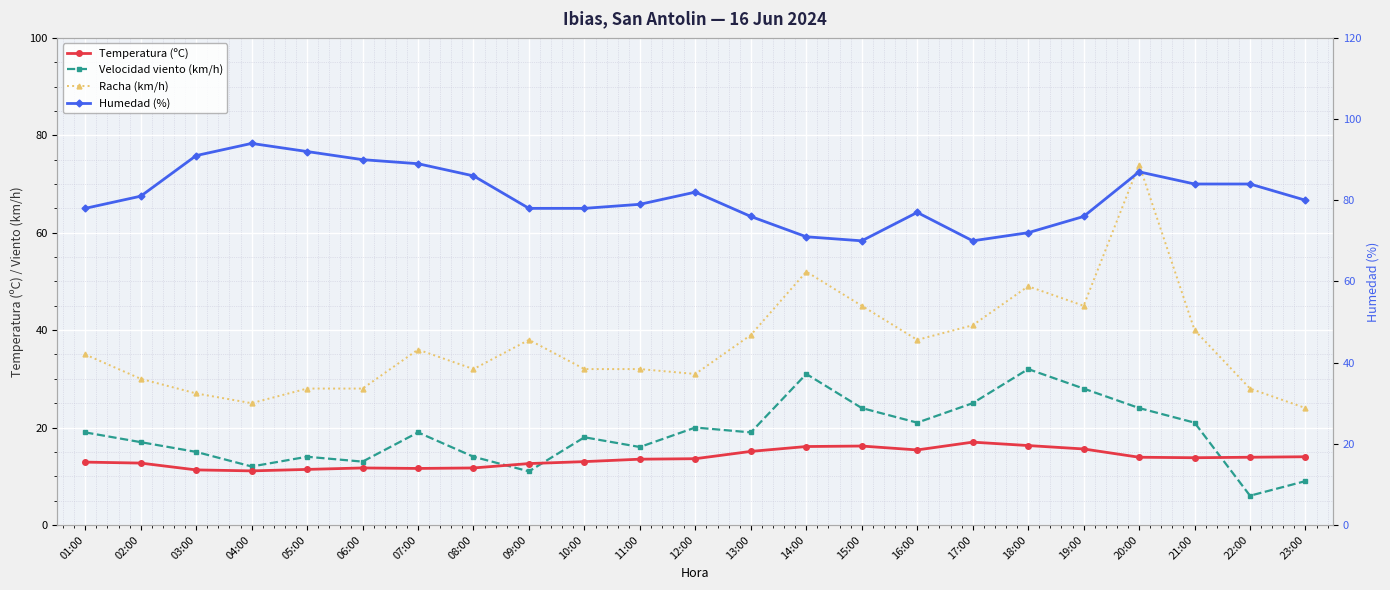

True or false: Velocidad viento (km/h) has more than 1 points higher than both neighbors.

True